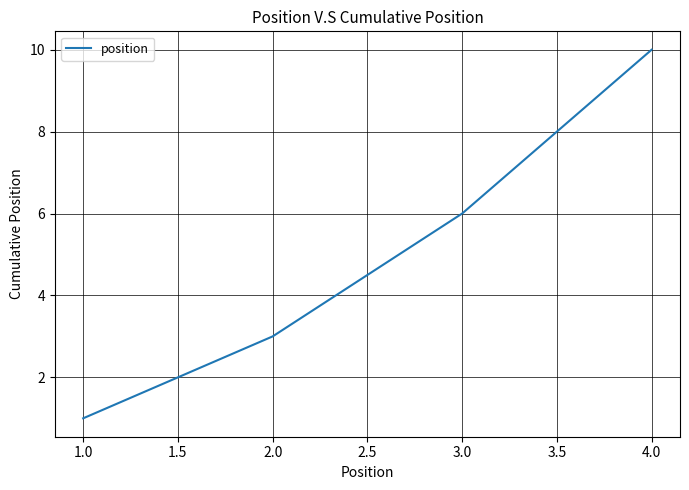

Rank the categories by value from highest to lowest.

4.0, 3.0, 2.0, 1.0